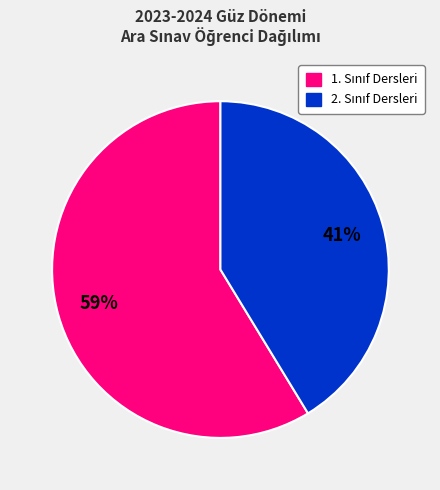

To the nearest percent, what is the average slice percentage?

50%